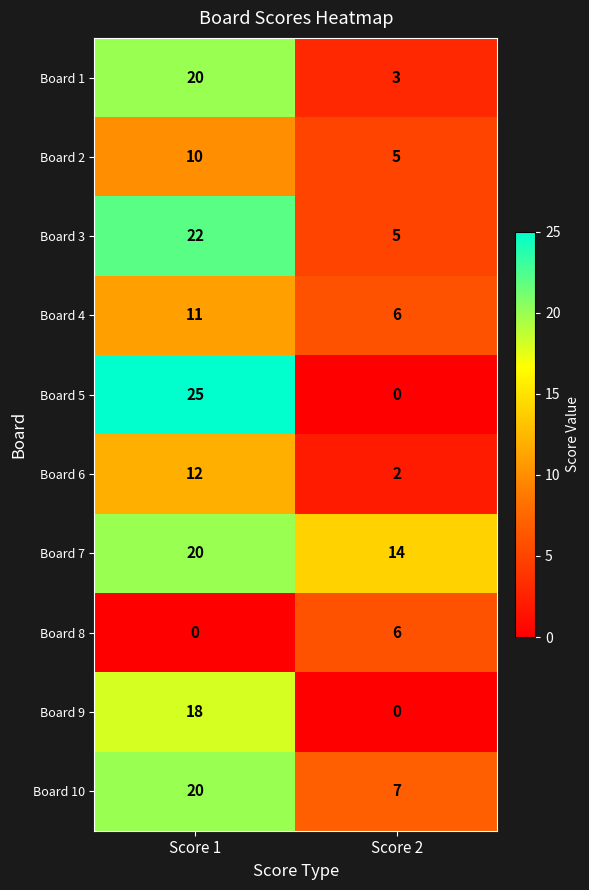

What is the spread (max minus min) of values at Score 2?

14